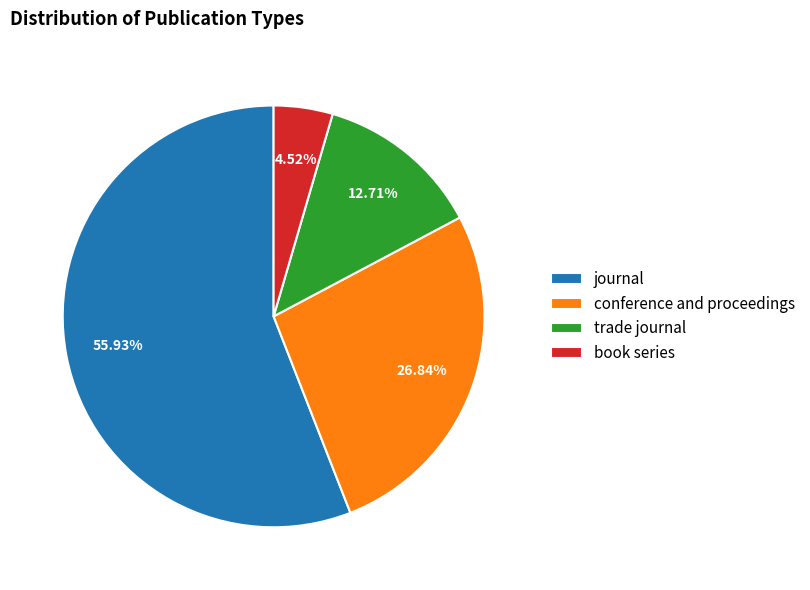

Between book series and conference and proceedings, which is larger?

conference and proceedings